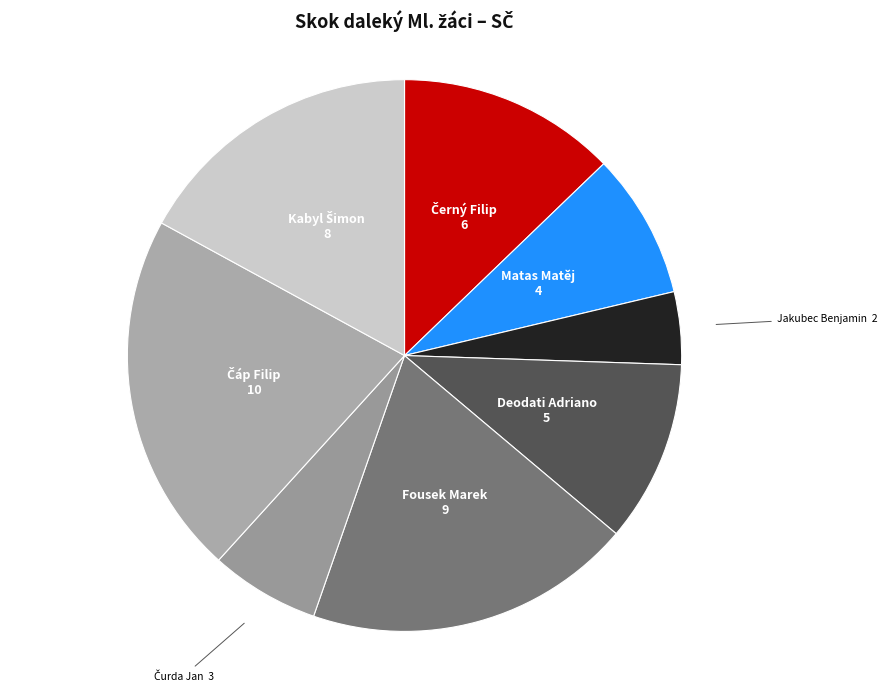

What is the smallest slice in the pie chart?

Jakubec Benjamin